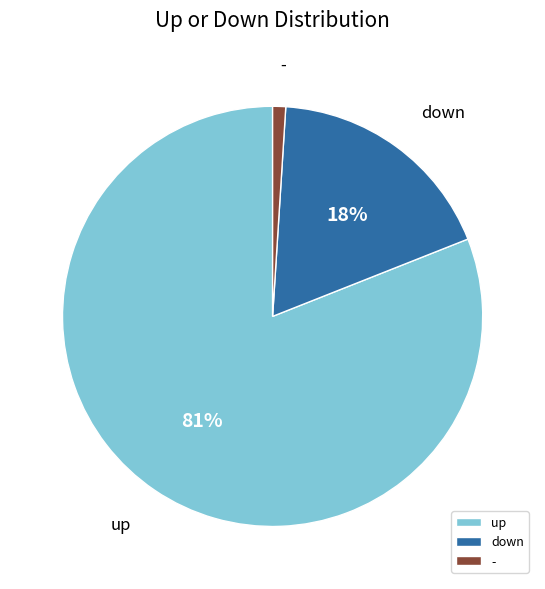

Is the sum of down and - greater than half?

No